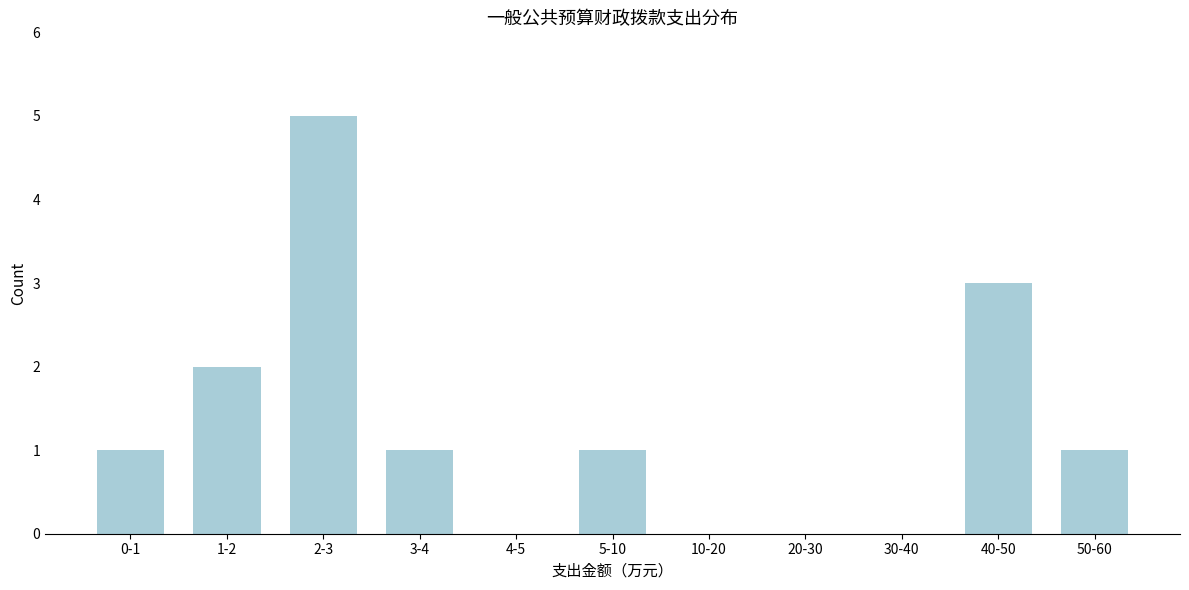

Reading left to right, extract all data points from this chart.

0-1=1	1-2=2	2-3=5	3-4=1	4-5=0	5-10=1	10-20=0	20-30=0	30-40=0	40-50=3	50-60=1